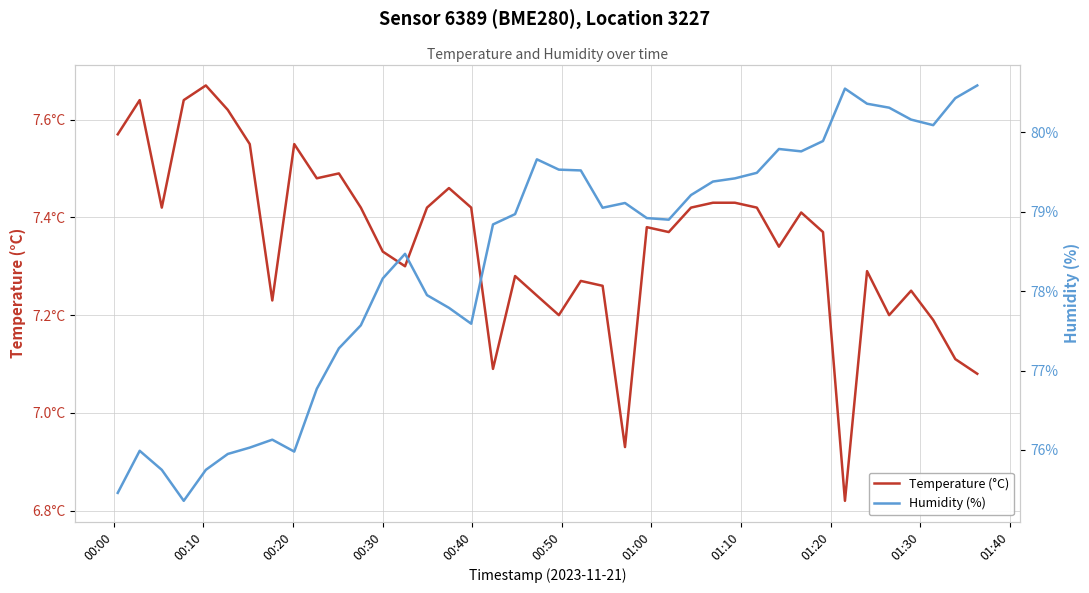

What is the difference between the second highest and second lowest values in the Temperature (°C) series?

0.7